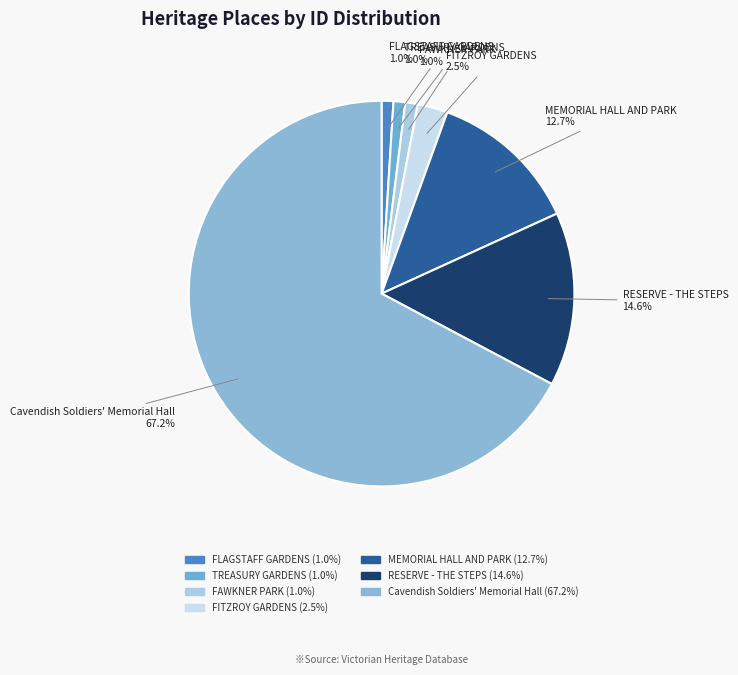

What percentage is NOT represented by Cavendish Soldiers' Memorial Hall?

32.8%